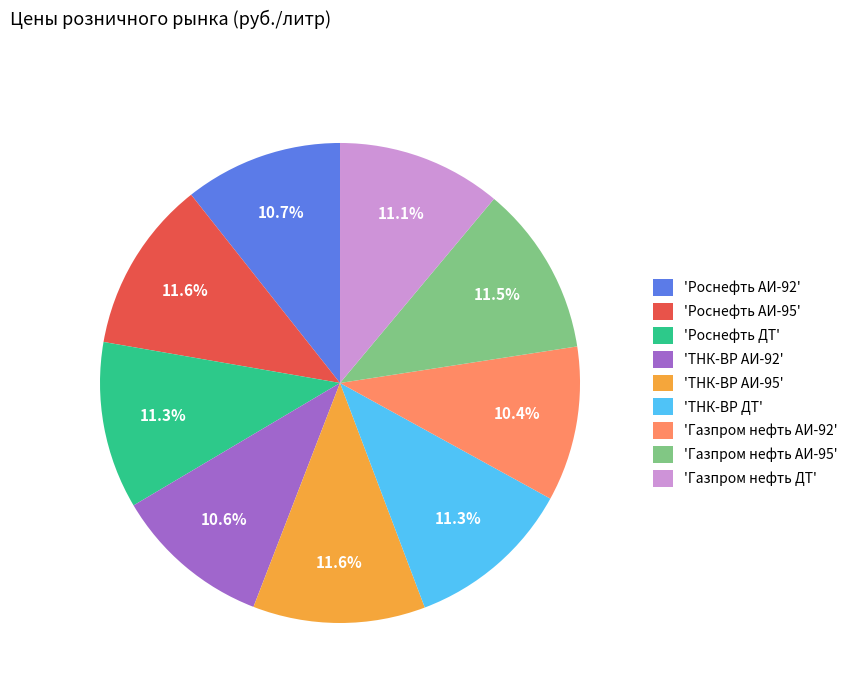

Approximately how many times larger is the value at 'Газпром нефть АИ-92' compared to 'Роснефть ДТ'?

0.9